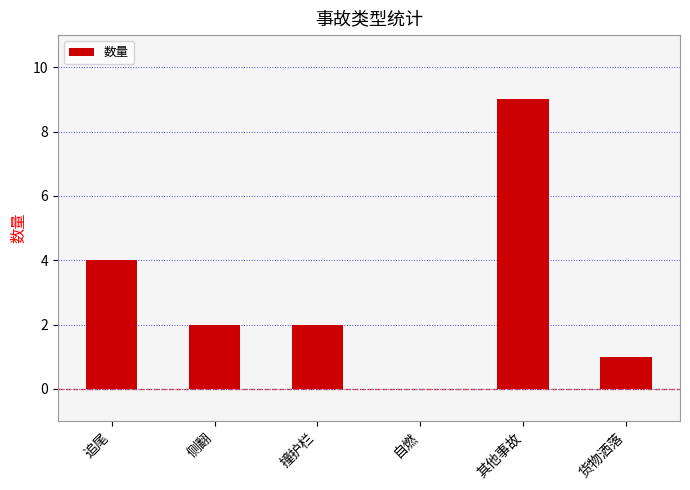

What is the change in value from 追尾 to 其他事故?

+5